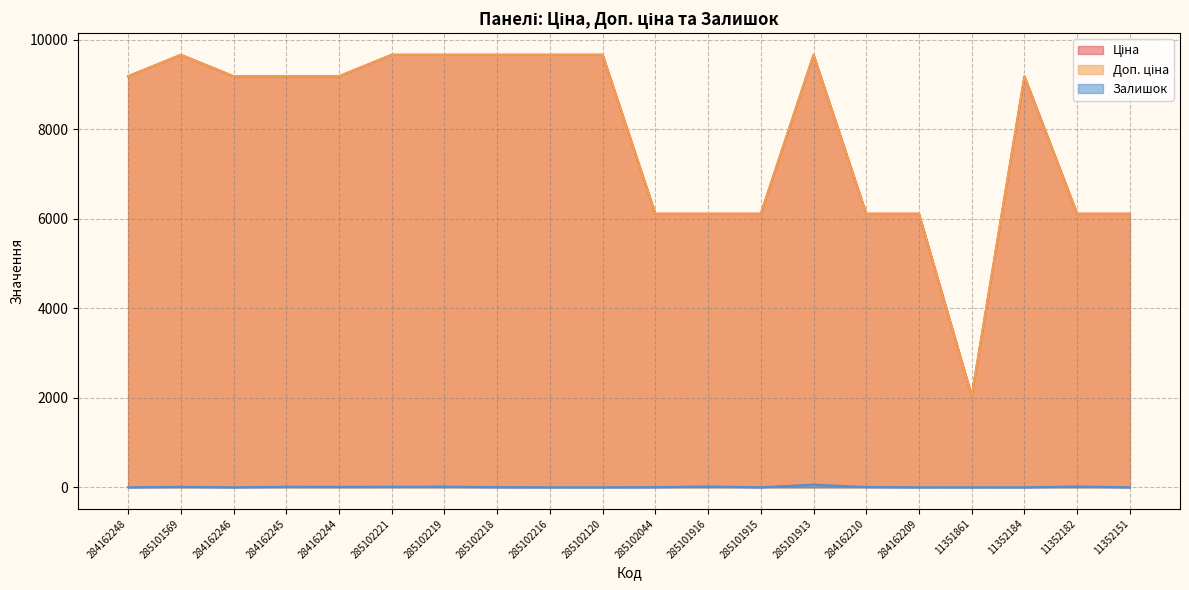

Reading left to right, what are all the values shown in this chart?

Ціна: 284162248=9185.1	285101569=9664.7	284162246=9185.1	284162245=9185.1	284162244=9185.1	285102221=9664.7	285102219=9664.7	285102218=9664.7	285102216=9664.7	285102120=9664.7	285102044=6112.5	285101916=6112.5	285101915=6112.5	285101913=9664.7	284162210=6112.5	284162209=6112.5	11351861=2042.8	11352184=9185.1	11352182=6112.5	11352151=6112.5
Доп. ціна: 284162248=9185.1	285101569=9664.7	284162246=9185.1	284162245=9185.1	284162244=9185.1	285102221=9664.7	285102219=9664.7	285102218=9664.7	285102216=9664.7	285102120=9664.7	285102044=6112.5	285101916=6112.5	285101915=6112.5	285101913=9664.7	284162210=6112.5	284162209=6112.5	11351861=2043.0	11352184=9185.1	11352182=6112.5	11352151=6112.5
Залишок: 284162248=0.0	285101569=10.0	284162246=0.0	284162245=11.0	284162244=9.0	285102221=11.0	285102219=14.0	285102218=3.0	285102216=0.0	285102120=0.0	285102044=3.0	285101916=18.0	285101915=0.0	285101913=58.0	284162210=6.0	284162209=0.0	11351861=0.0	11352184=0.0	11352182=17.0	11352151=0.0